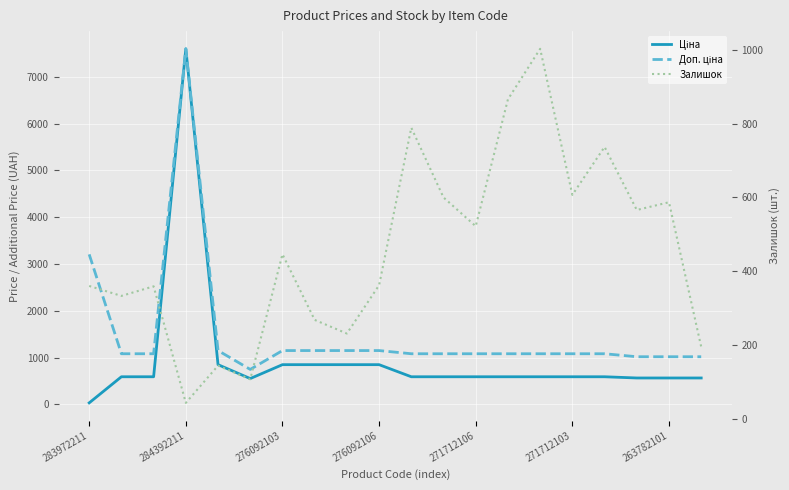

What is the value of the Залишок point at the 1st from the left?

360.0